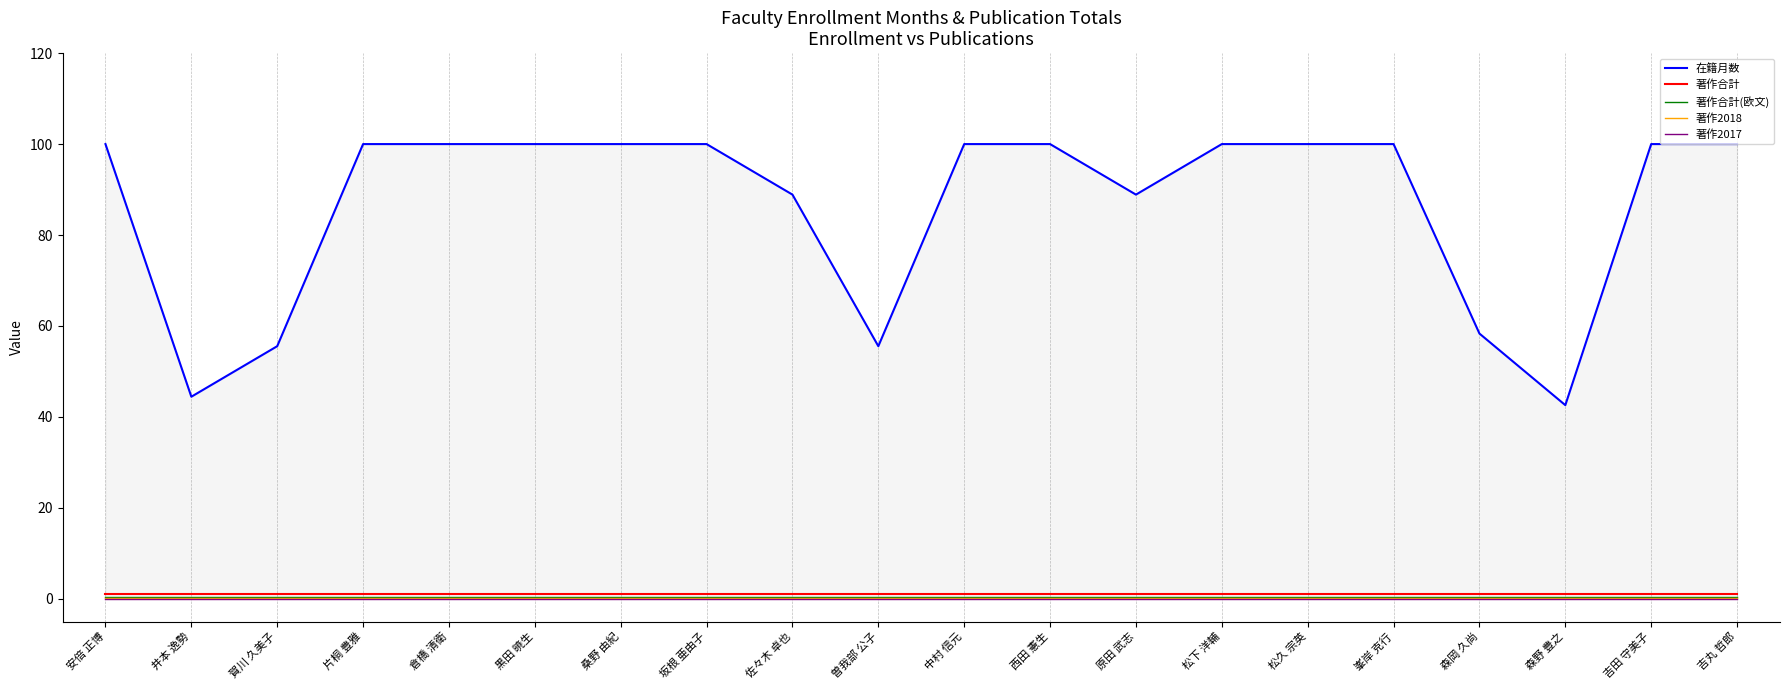

Reading left to right, list all the values displayed in this chart.

在籍月数: 安倍 正博=100.0	井本 逸勢=44.4	賀川 久美子=55.6	片桐 豊雅=100.0	倉橋 清衛=100.0	黒田 暁生=100.0	桑野 由紀=100.0	坂根 亜由子=100.0	佐々木 卓也=88.9	曽我部 公子=55.6	中村 信元=100.0	西田 憲生=100.0	原田 武志=88.9	松下 洋輔=100.0	松久 宗英=100.0	峯岸 克行=100.0	森岡 久尚=58.3	森野 豊之=42.6	吉田 守美子=100.0	吉丸 哲郎=100.0
著作合計: 安倍 正博=1.0	井本 逸勢=1.0	賀川 久美子=1.0	片桐 豊雅=1.0	倉橋 清衛=1.0	黒田 暁生=1.0	桑野 由紀=1.0	坂根 亜由子=1.0	佐々木 卓也=1.0	曽我部 公子=1.0	中村 信元=1.0	西田 憲生=1.0	原田 武志=1.0	松下 洋輔=1.0	松久 宗英=1.0	峯岸 克行=1.0	森岡 久尚=1.0	森野 豊之=1.0	吉田 守美子=1.0	吉丸 哲郎=1.0
著作合計(欧文): 安倍 正博=0.5	井本 逸勢=0.5	賀川 久美子=0.5	片桐 豊雅=0.5	倉橋 清衛=0.5	黒田 暁生=0.5	桑野 由紀=0.5	坂根 亜由子=0.5	佐々木 卓也=0.5	曽我部 公子=0.5	中村 信元=0.5	西田 憲生=0.5	原田 武志=0.5	松下 洋輔=0.5	松久 宗英=0.5	峯岸 克行=0.5	森岡 久尚=0.5	森野 豊之=0.5	吉田 守美子=0.5	吉丸 哲郎=0.5
著作2018: 安倍 正博=0.2	井本 逸勢=0.2	賀川 久美子=0.2	片桐 豊雅=0.2	倉橋 清衛=0.2	黒田 暁生=0.2	桑野 由紀=0.2	坂根 亜由子=0.2	佐々木 卓也=0.2	曽我部 公子=0.2	中村 信元=0.2	西田 憲生=0.2	原田 武志=0.2	松下 洋輔=0.2	松久 宗英=0.2	峯岸 克行=0.2	森岡 久尚=0.2	森野 豊之=0.2	吉田 守美子=0.2	吉丸 哲郎=0.2
著作2017: 安倍 正博=0.0	井本 逸勢=0.0	賀川 久美子=0.0	片桐 豊雅=0.0	倉橋 清衛=0.0	黒田 暁生=0.0	桑野 由紀=0.0	坂根 亜由子=0.0	佐々木 卓也=0.0	曽我部 公子=0.0	中村 信元=0.0	西田 憲生=0.0	原田 武志=0.0	松下 洋輔=0.0	松久 宗英=0.0	峯岸 克行=0.0	森岡 久尚=0.0	森野 豊之=0.0	吉田 守美子=0.0	吉丸 哲郎=0.0